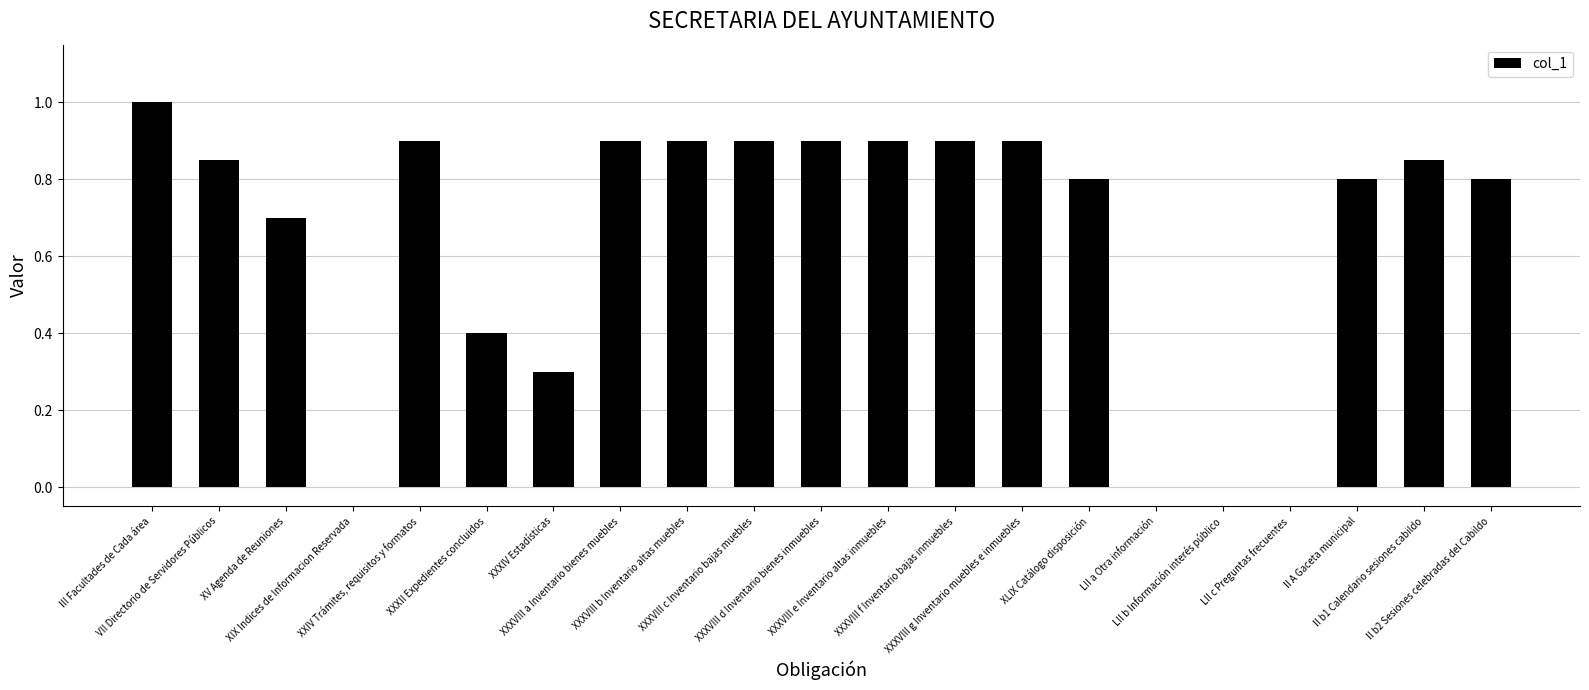

What is the sum of all values?

13.7